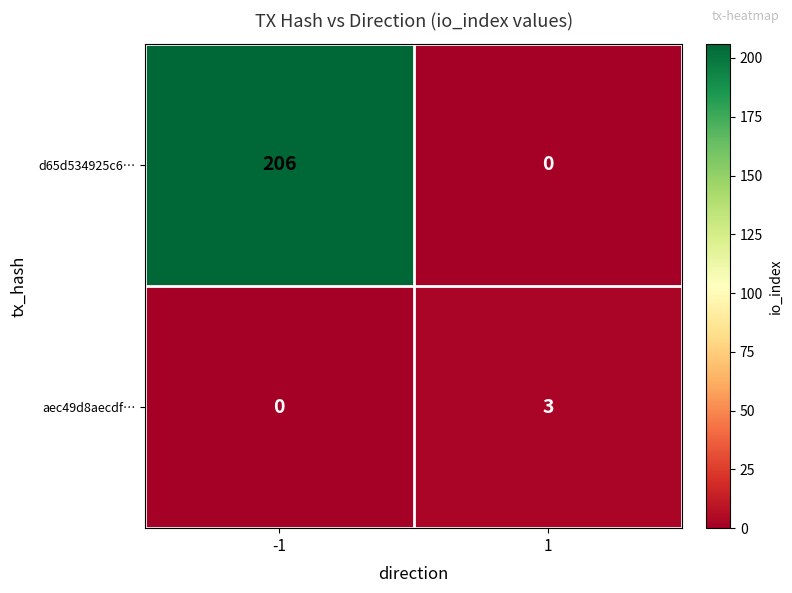

What is the maximum value for d65d534925c6…?

206